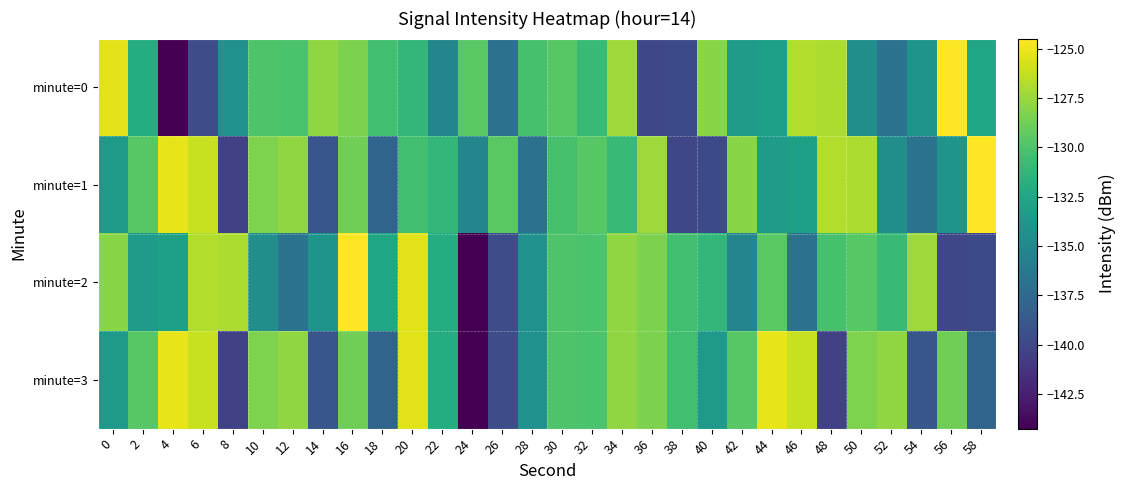

Which series has the largest range (max minus min)?

minute=0